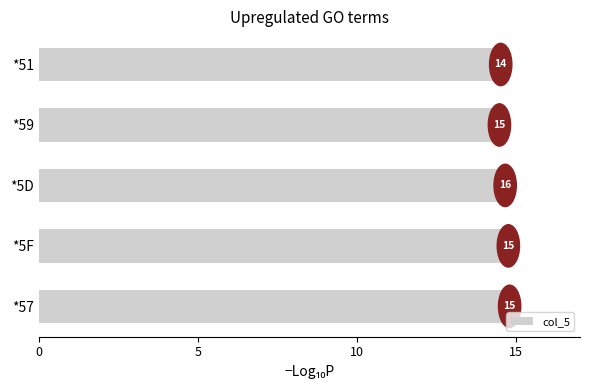

Are the bars horizontal?

Yes